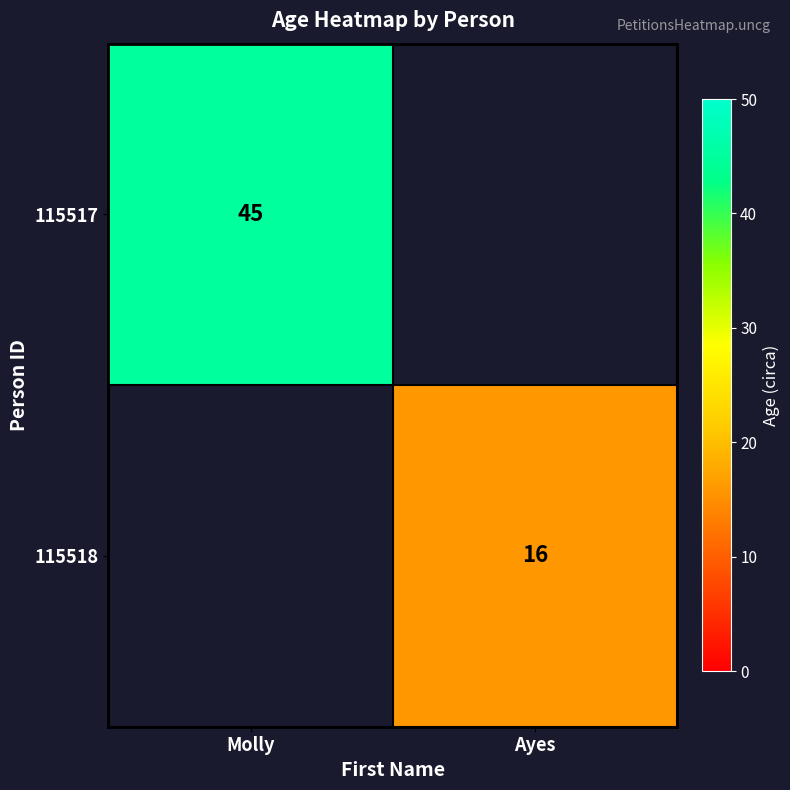

The 115517 series shows 45 at Molly. True or false?

True